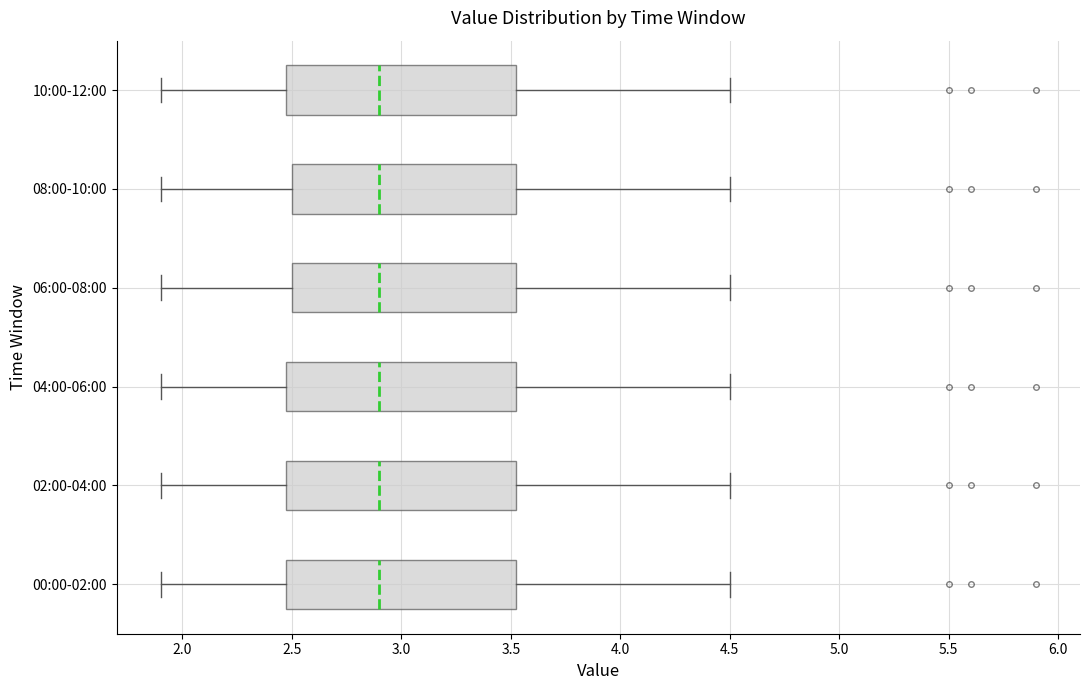

Where does the median line of the box for 04:00-06:00 sit on the x-axis? The values are not printed on the chart, so give them approximately, as read against the axis.

2.90